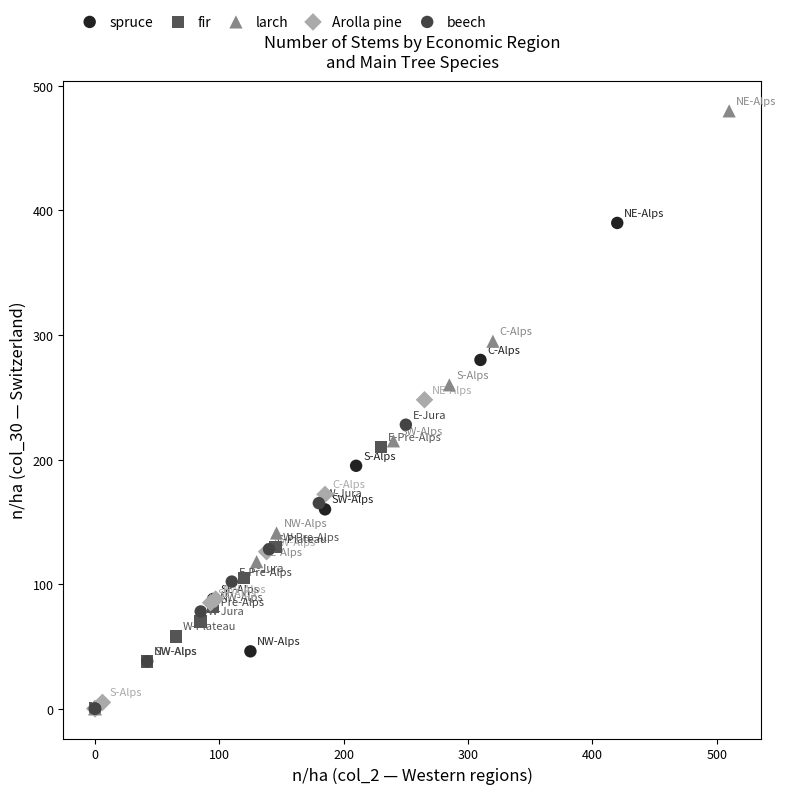

Which series contains the highest Y value?

larch